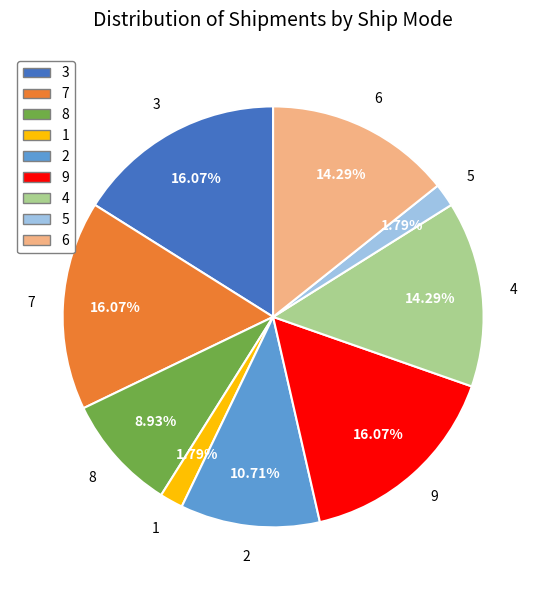

What percentage is NOT represented by 9?

83.9%